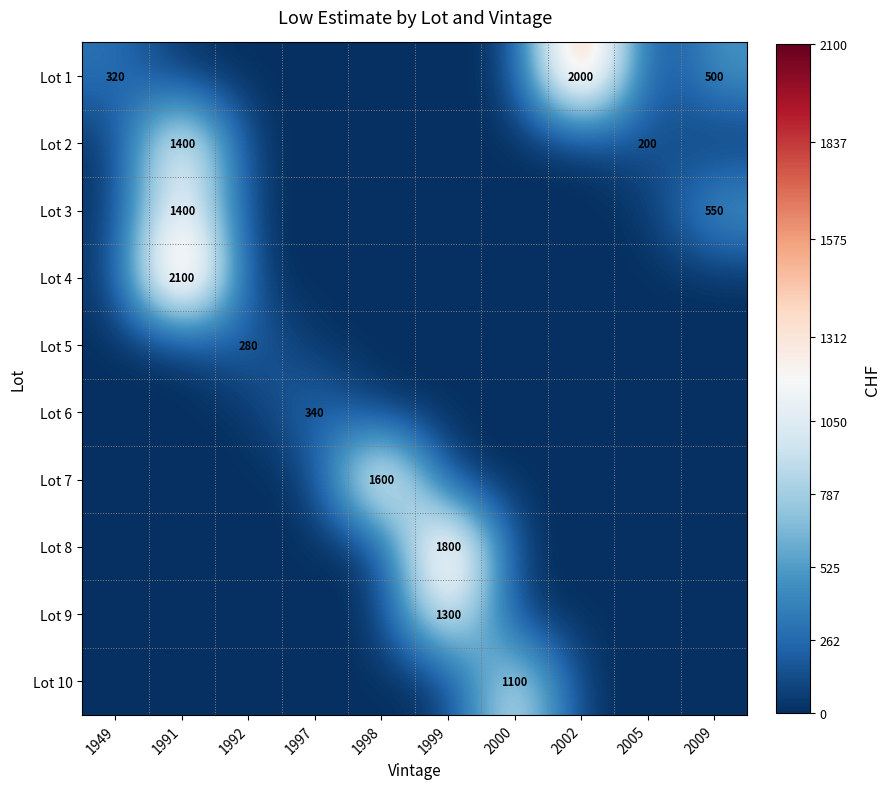

Rank the series at 2009 from highest to lowest value.

Lot 3, Lot 1, Lot 2, Lot 4, Lot 5, Lot 6, Lot 7, Lot 8, Lot 9, Lot 10